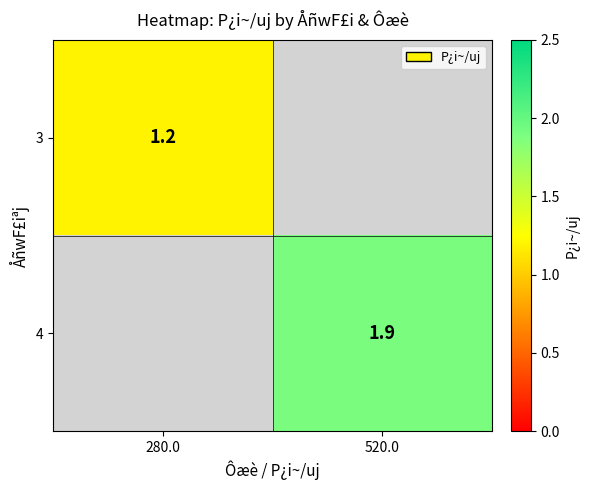

Is the value of 4 at 520.0 greater than the value of 3 at 280.0?

Yes